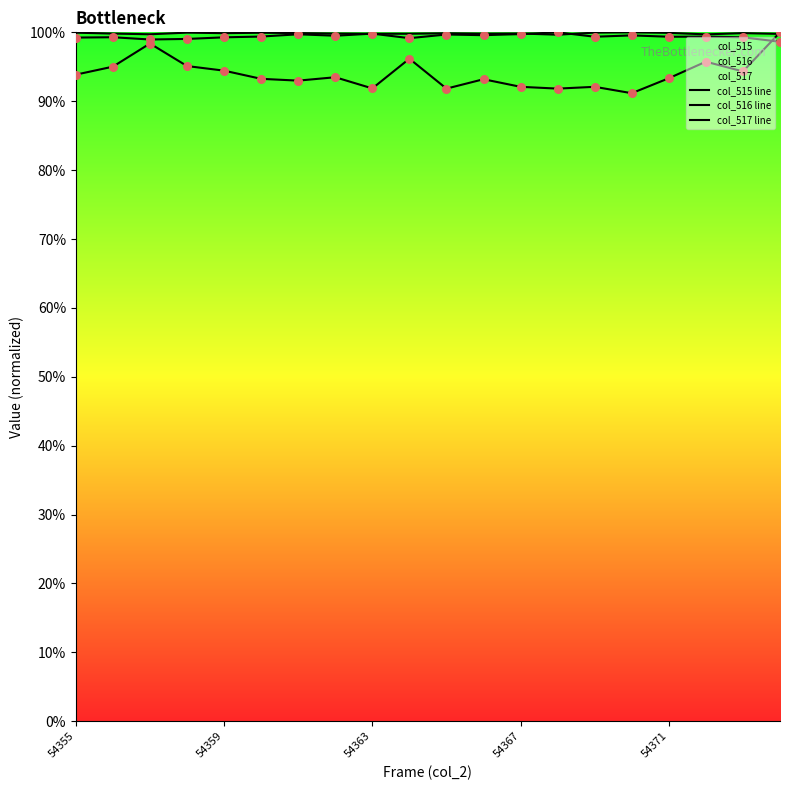

What is the total value across all series at 15?

2.9